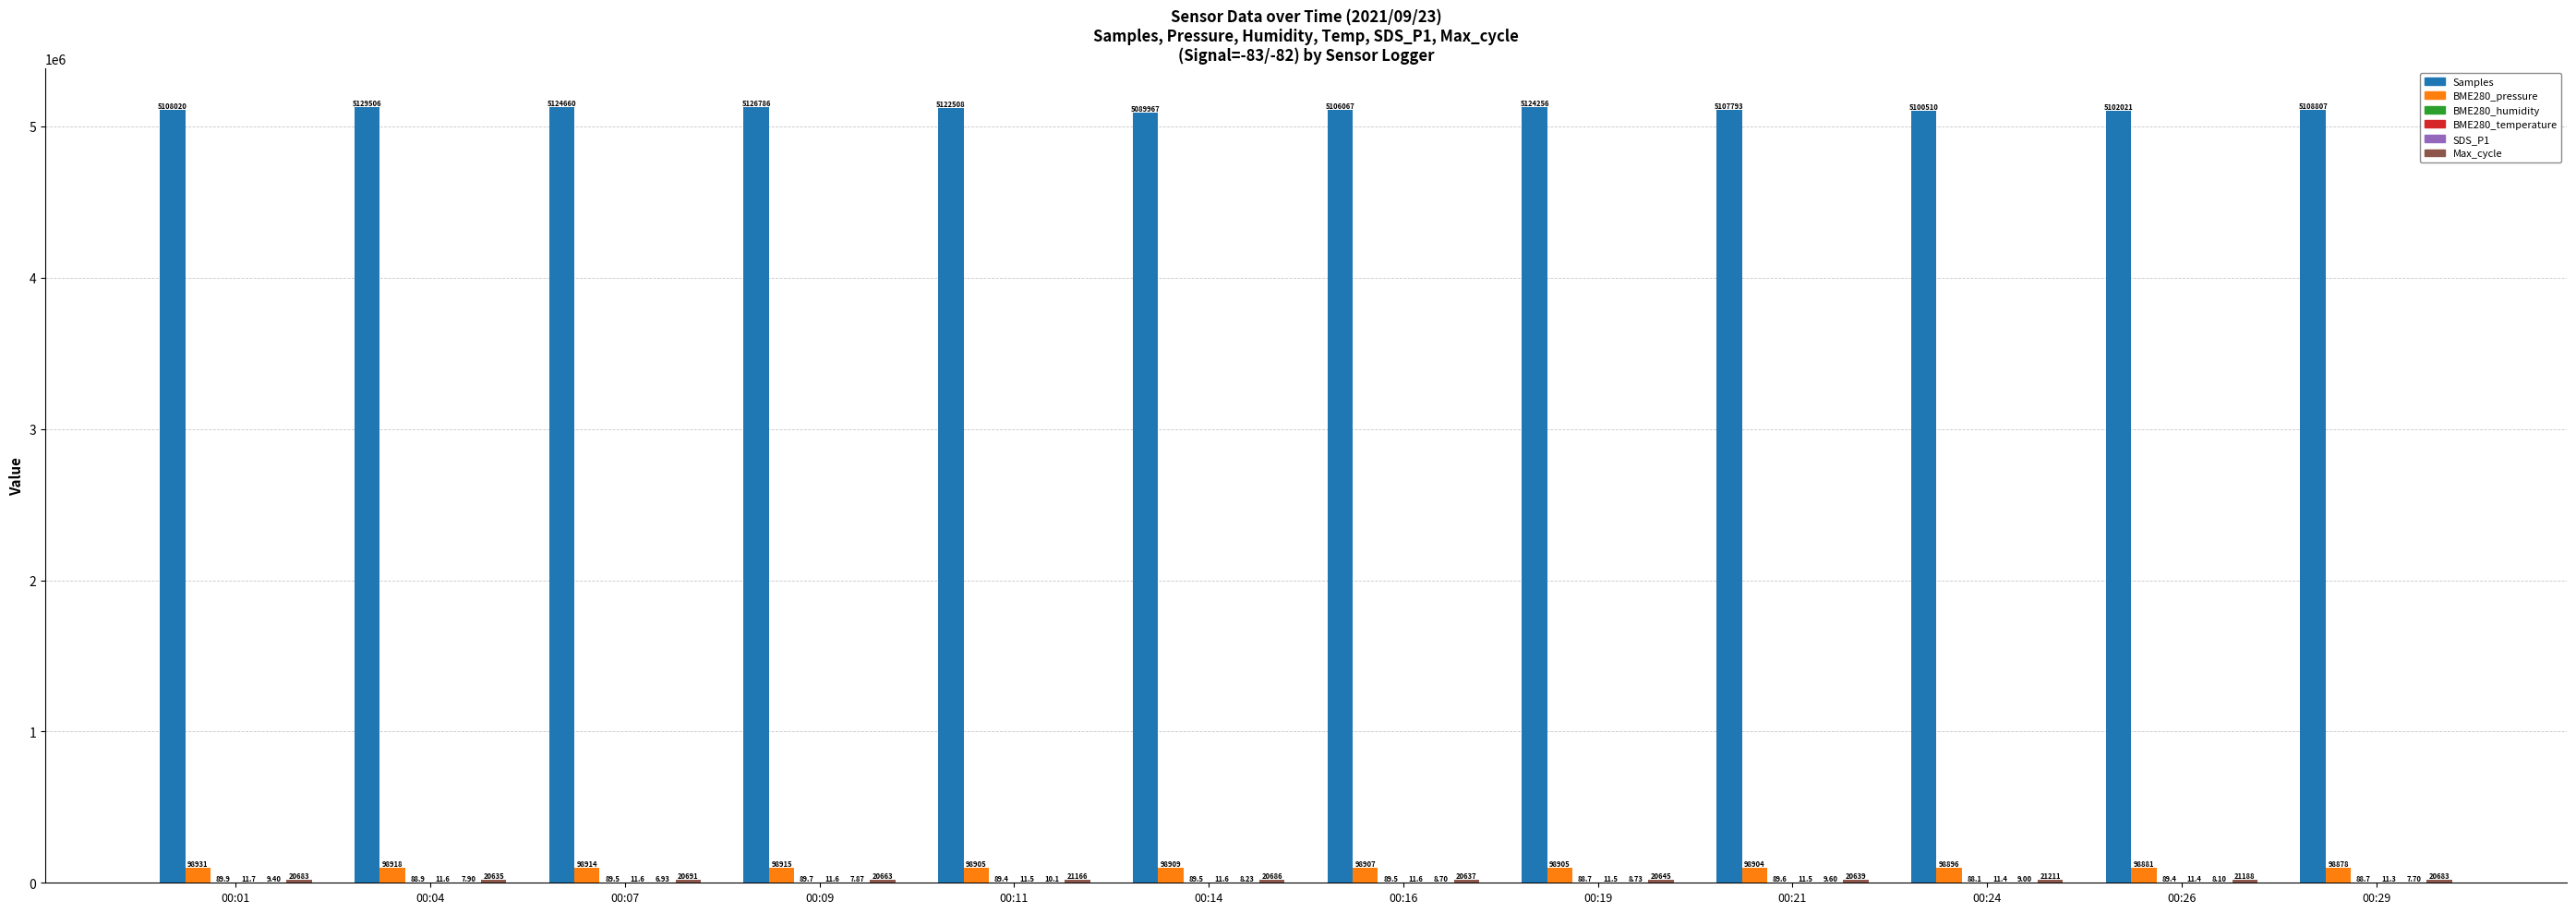

Are the bars horizontal?

No